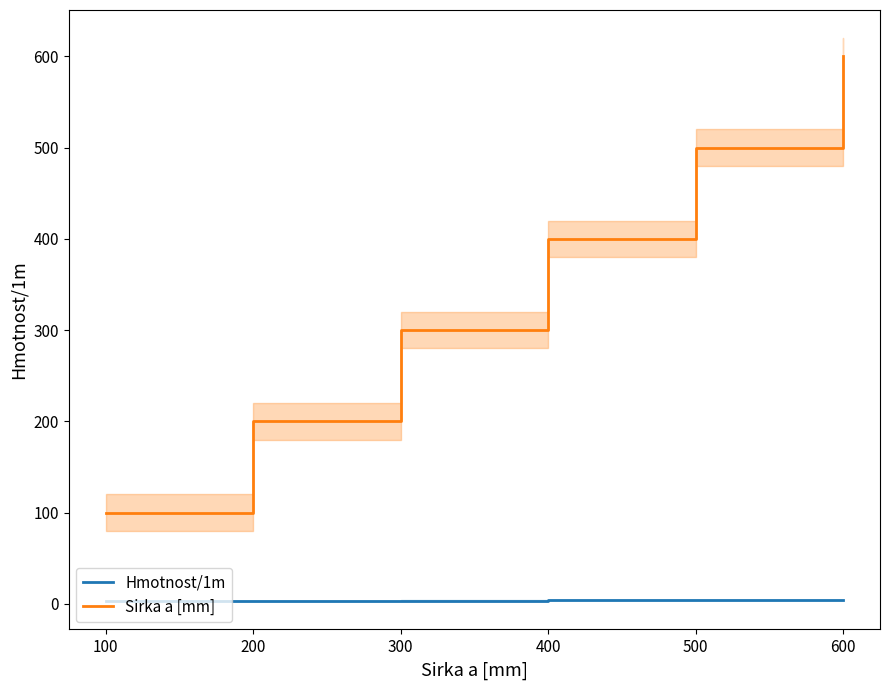

How many lines are shown in the chart?

2